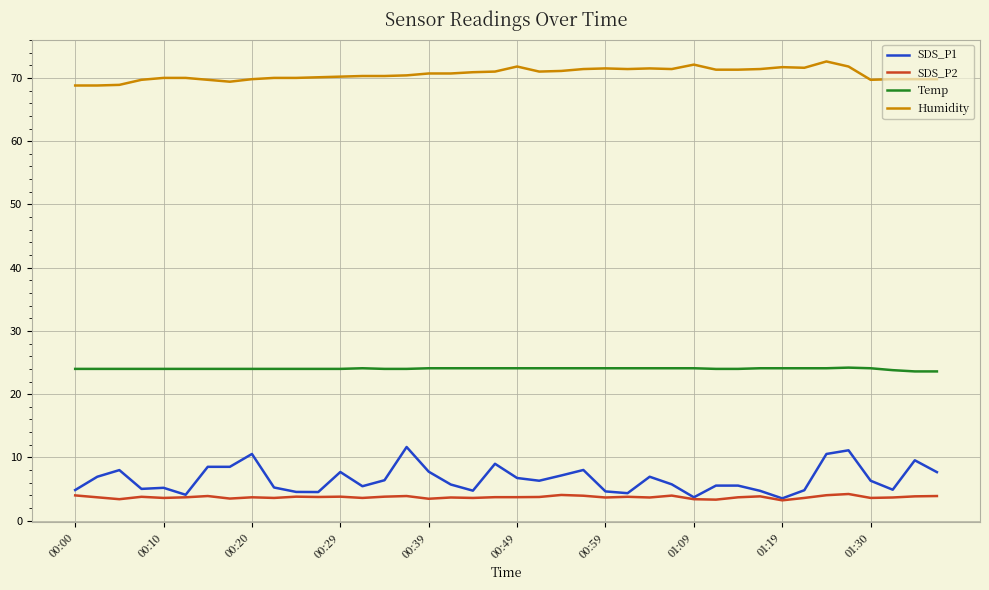

True or false: Humidity and Temp intersect in this chart.

False